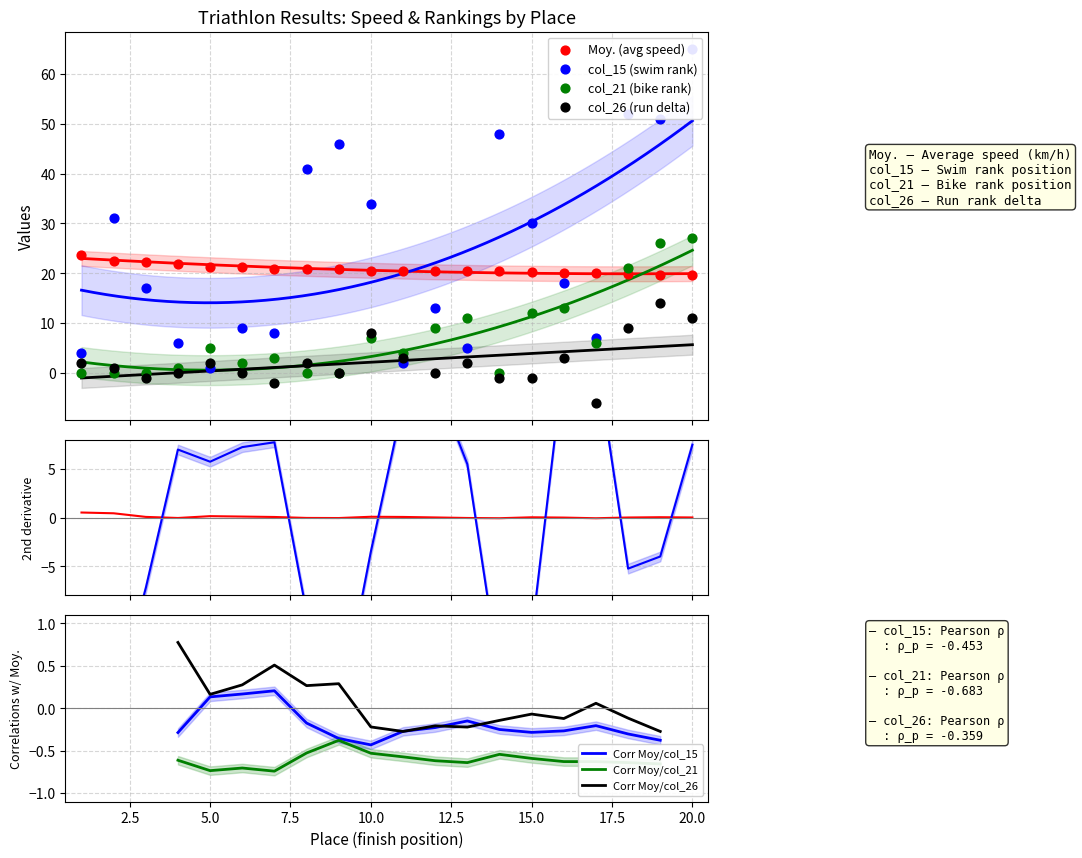

Is the value of col_15 at 11 greater than the value of col_26 at 8?

No